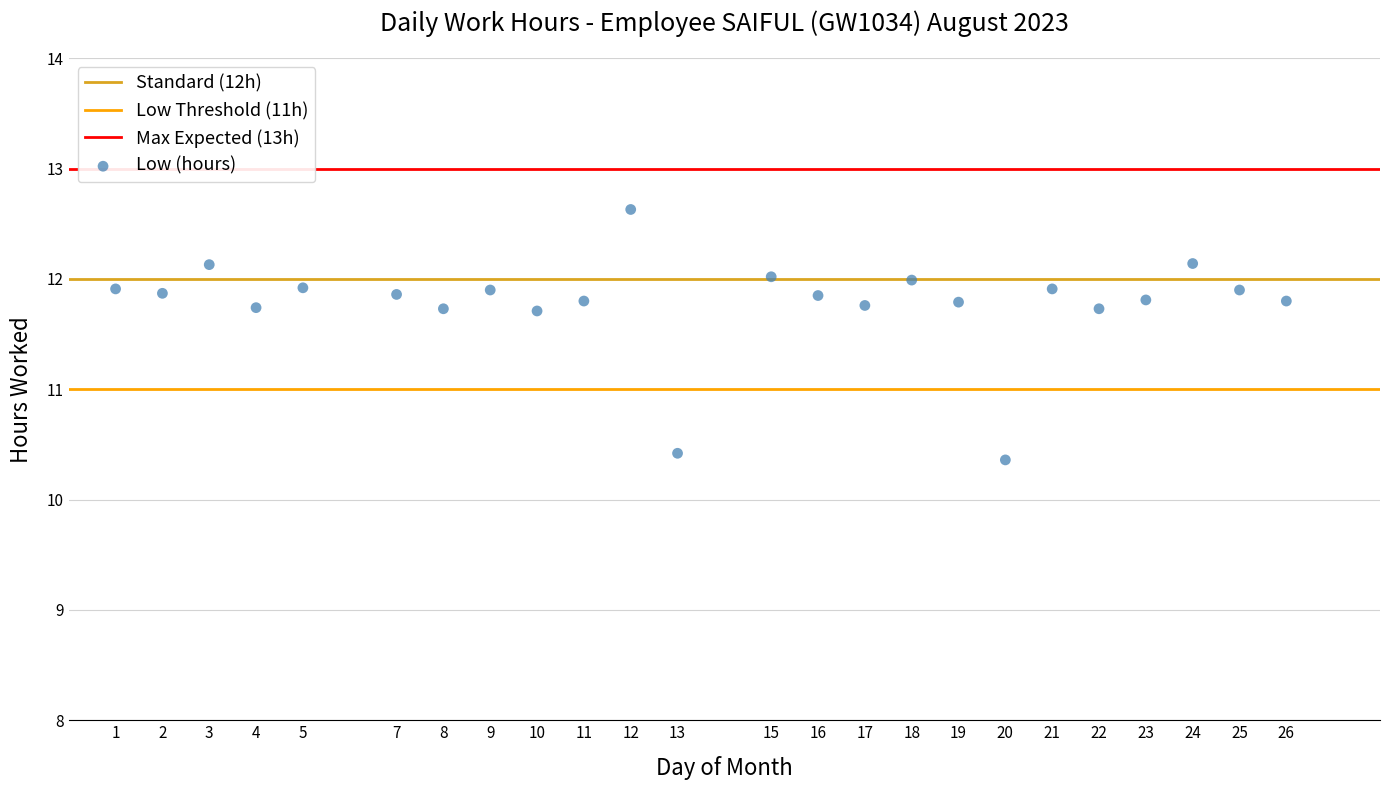

What Y value in the scatter plot is closest to 11?

10.4